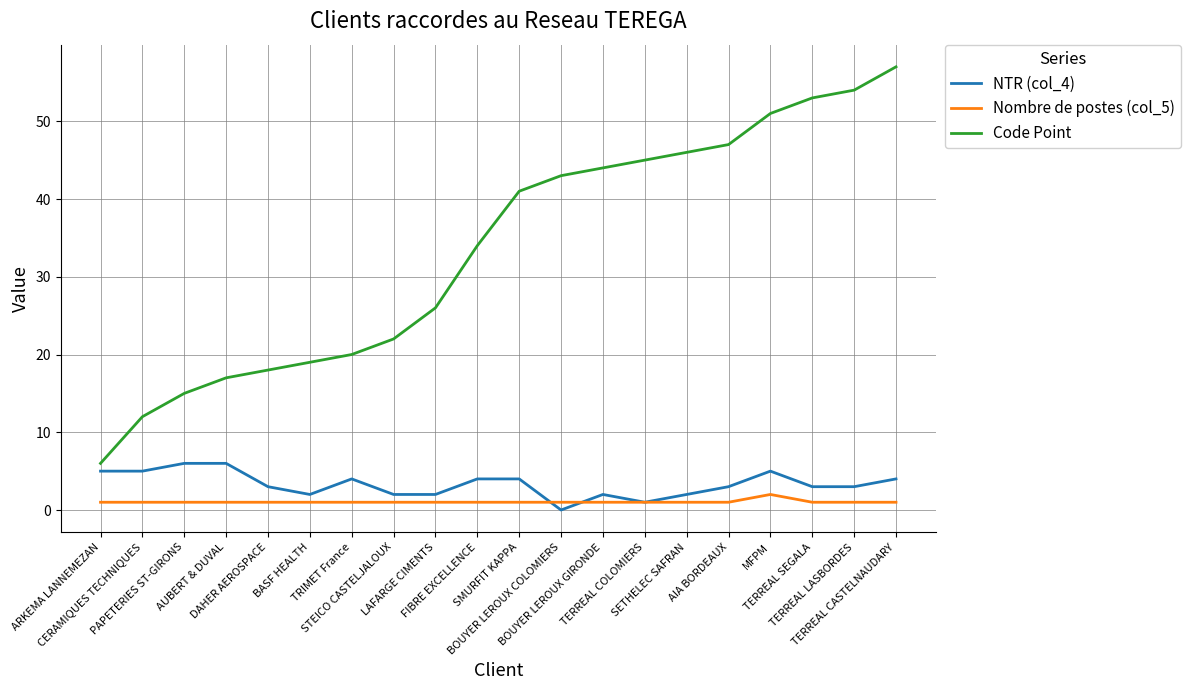

The Code Point series shows 47 at AIA BORDEAUX. True or false?

True